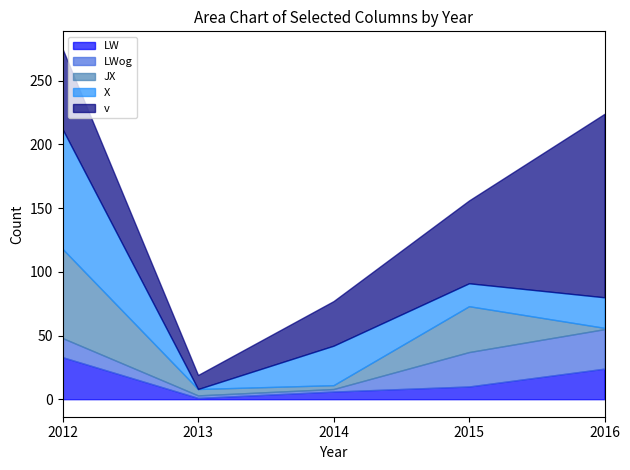

What are all the series names shown in the legend?

LW, LWog, JX, X, v